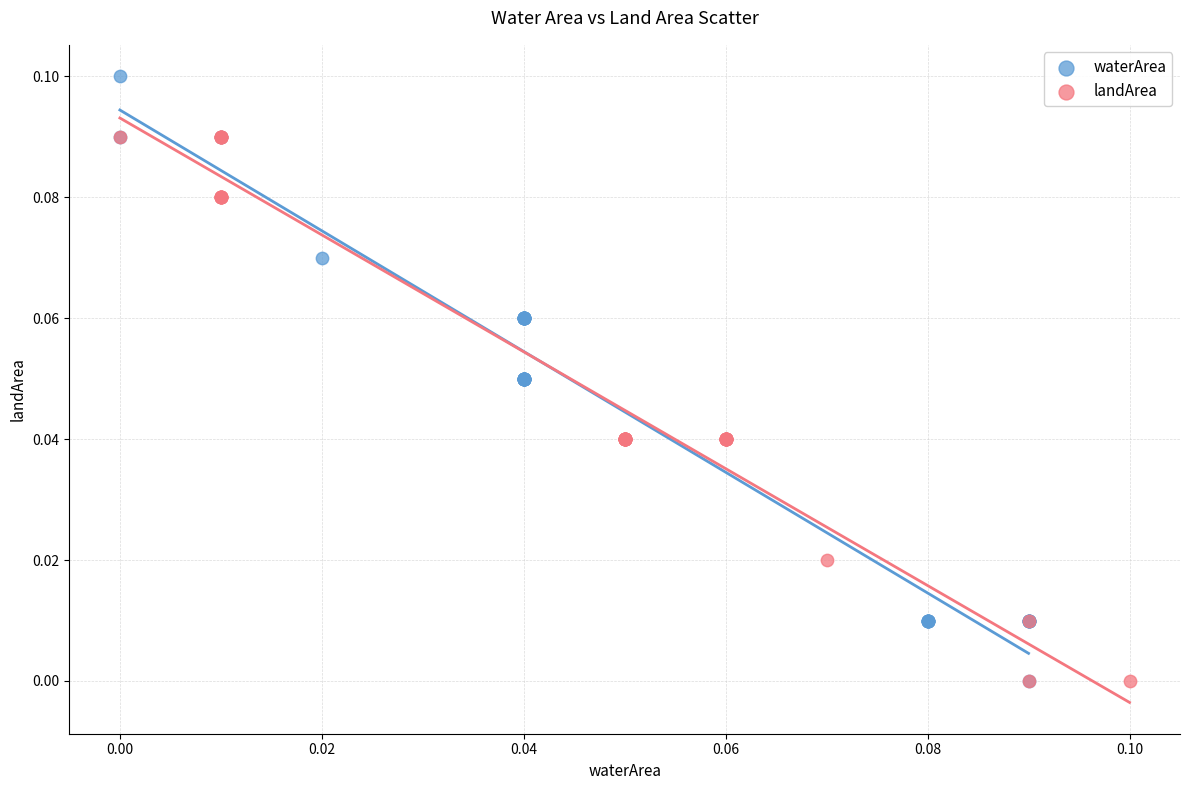

Which series has the largest Y range (max minus min)?

waterArea